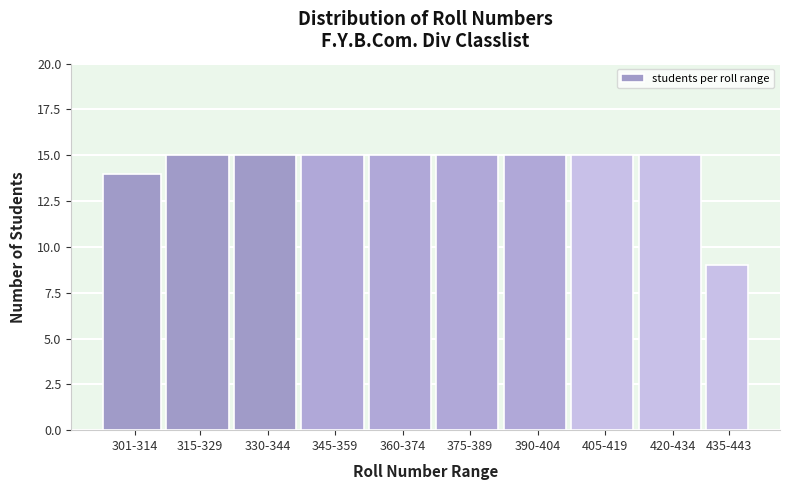

Reading left to right, extract all data points from this chart.

14	15	15	15	15	15	15	15	15	9